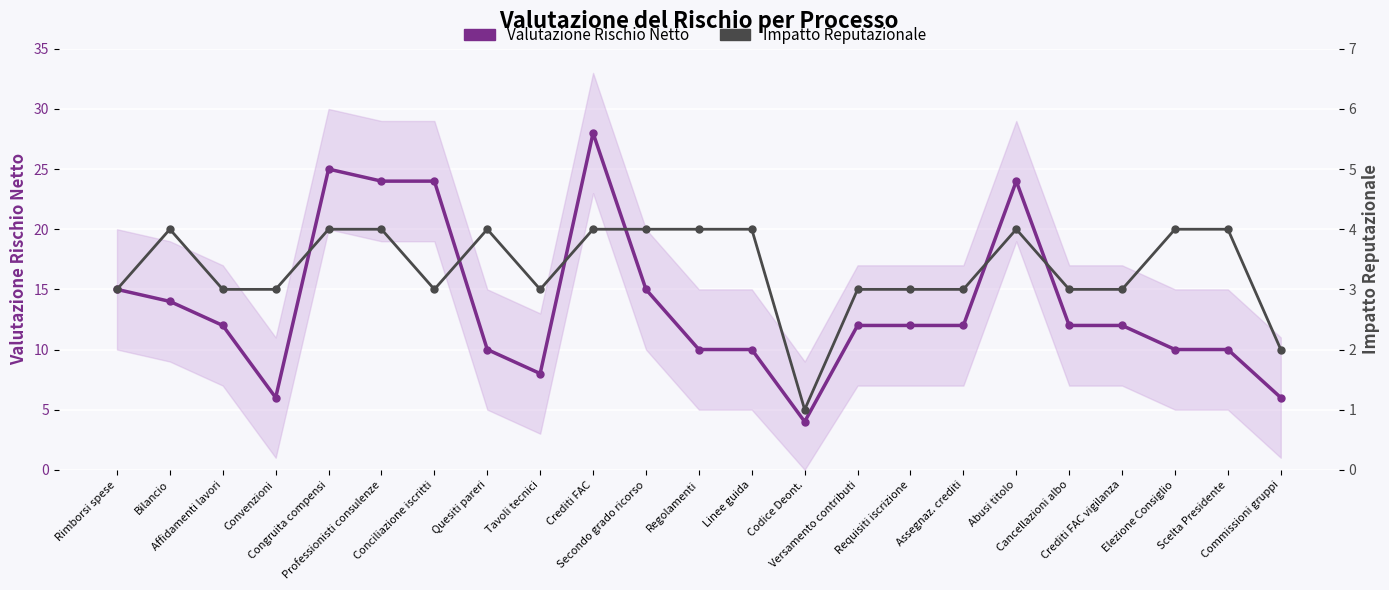

How many lines are shown in the chart?

2